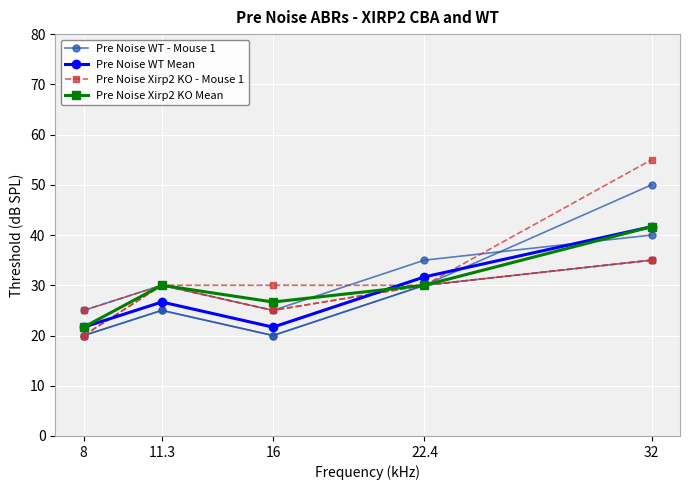

True or false: Pre Noise Xirp2 KO Mean and Pre Noise Xirp2 KO - Mouse 1 cross at least once.

False